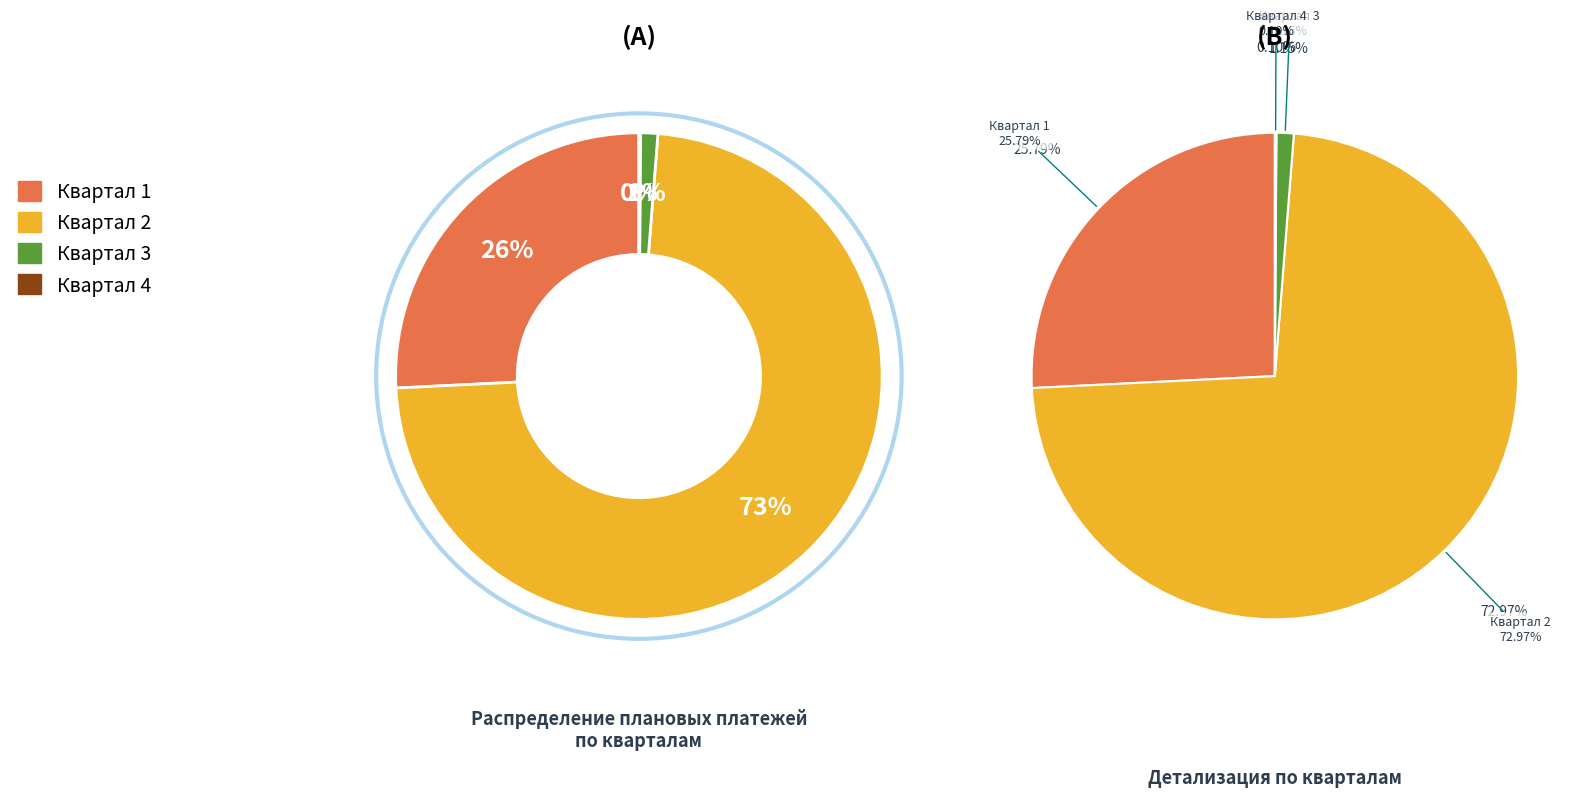

Rank the categories by value from highest to lowest.

Квартал 2, Квартал 1, Квартал 3, Квартал 4